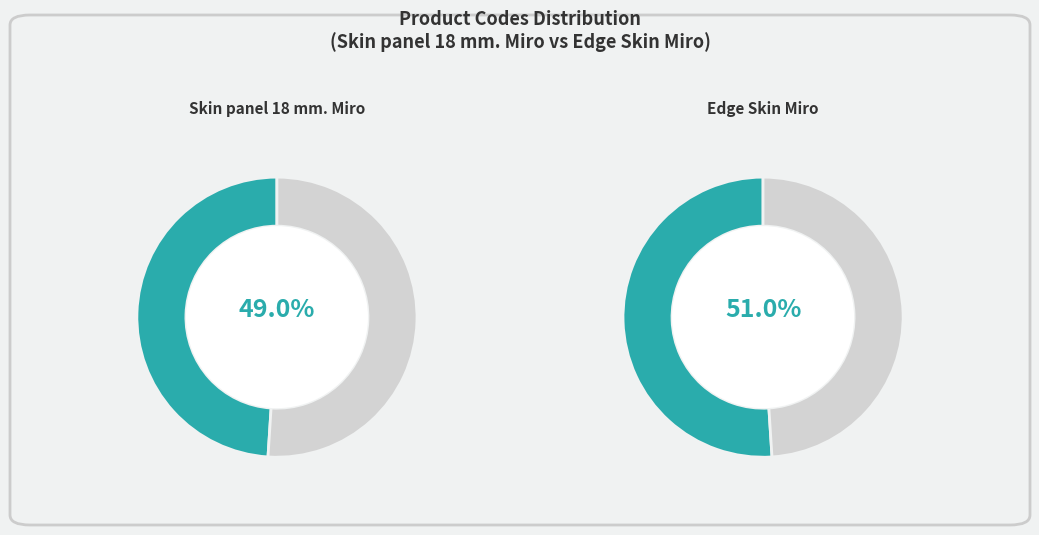

The Skin panel 18 mm. Miro slice represents 49% of the pie. True or false?

True